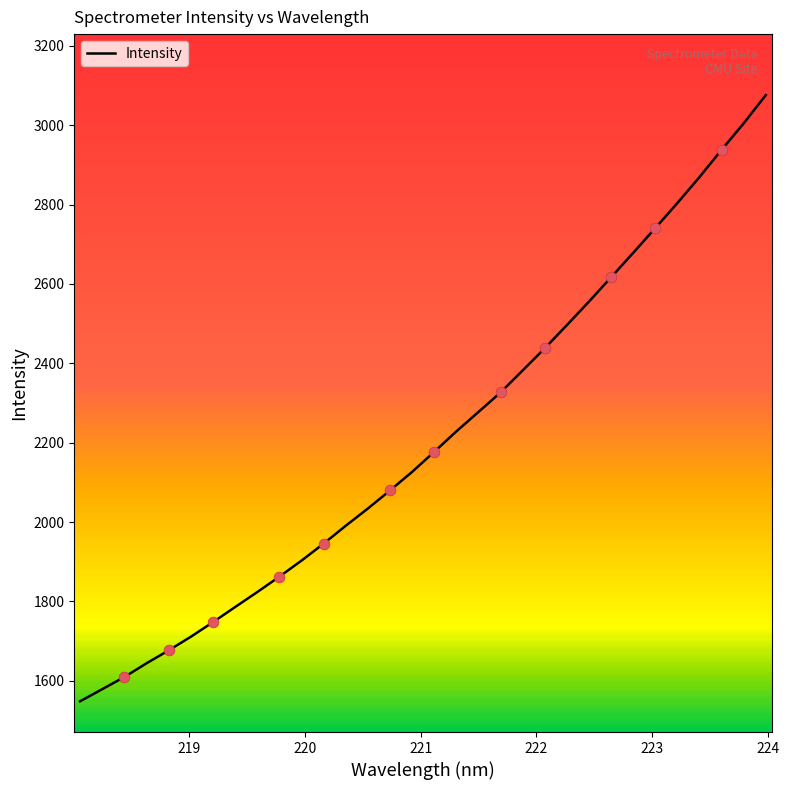

What is the smallest value displayed?

1548.2